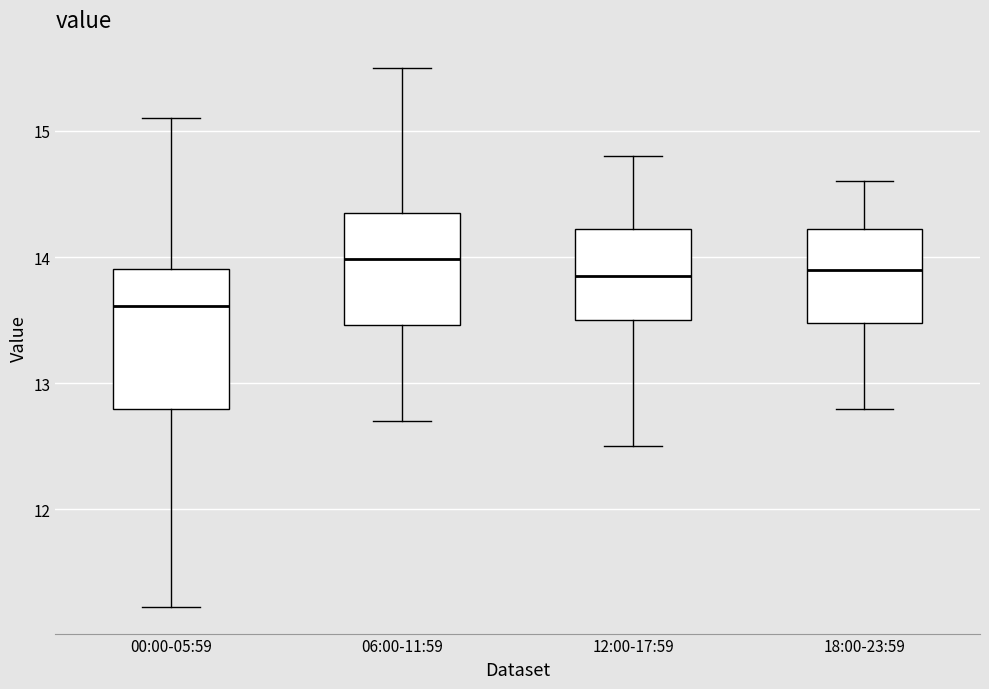

Reading left to right, read every box against the y-axis: the position of its median line, the range the box covers, and the ends of its whiskers. The values are not printed on the chart, so give them approximately, as read against the axis.

00:00-05:59: median 13.6, box 12.8 to 13.9, whiskers 11.2 to 15.1
06:00-11:59: median 14.0, box 13.5 to 14.3, whiskers 12.7 to 15.5
12:00-17:59: median 13.9, box 13.5 to 14.2, whiskers 12.5 to 14.8
18:00-23:59: median 13.9, box 13.5 to 14.2, whiskers 12.8 to 14.6